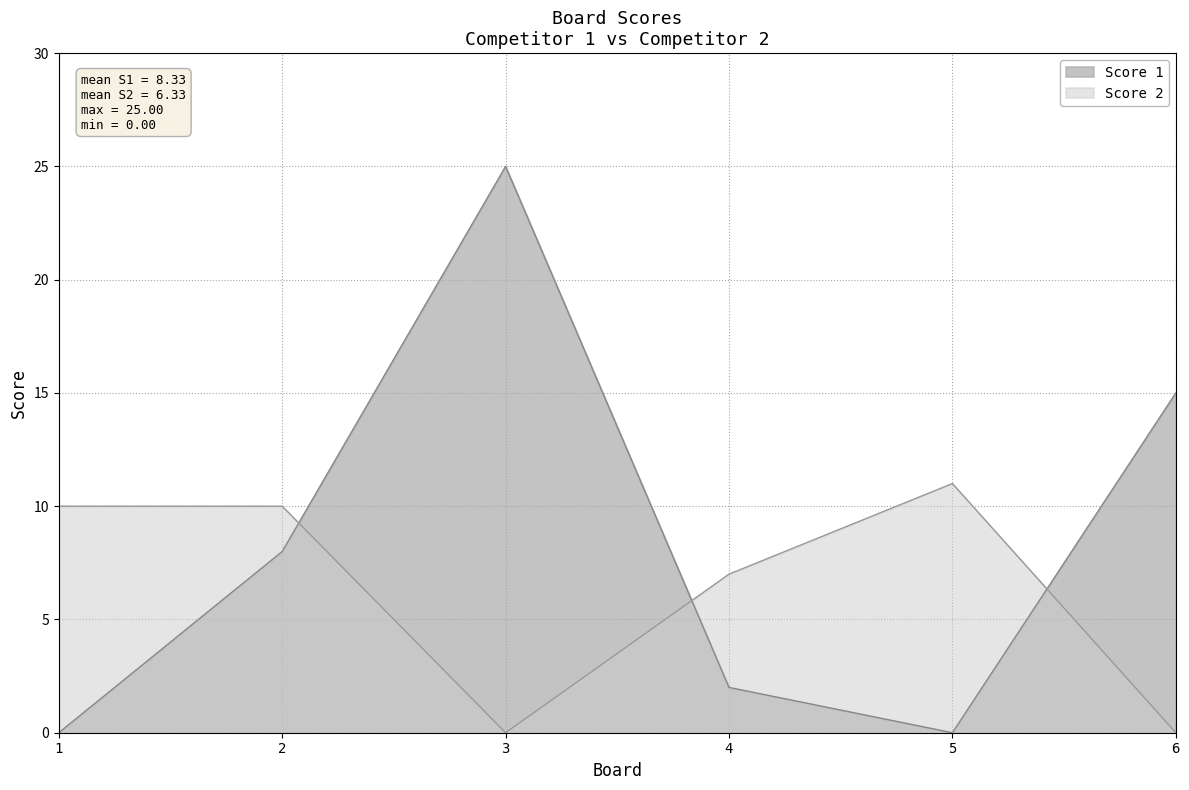

Where do Score 2 and Score 1 first cross each other?

2 and 3